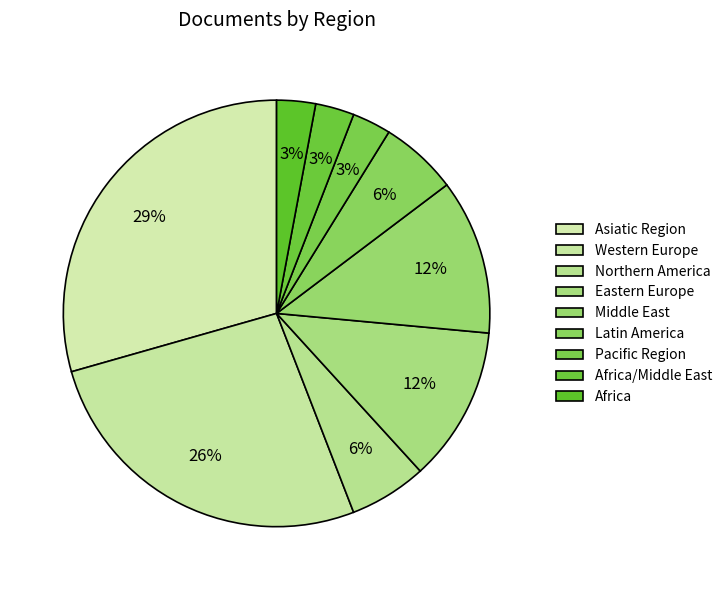

To the nearest percent, what is the combined percentage of Africa and Africa/Middle East?

6%